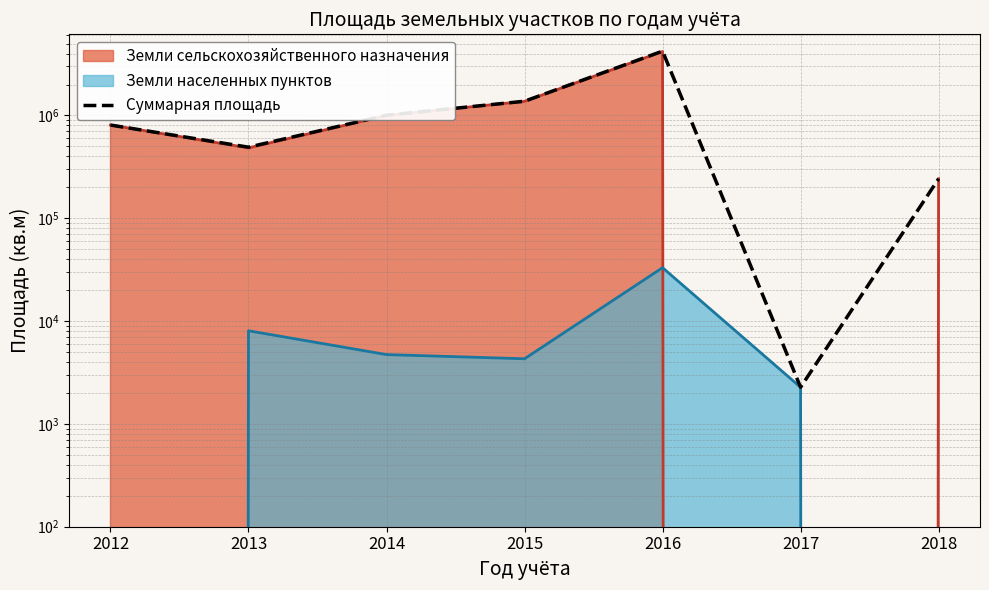

Is it true that the value at 2016 is 2533962?

False